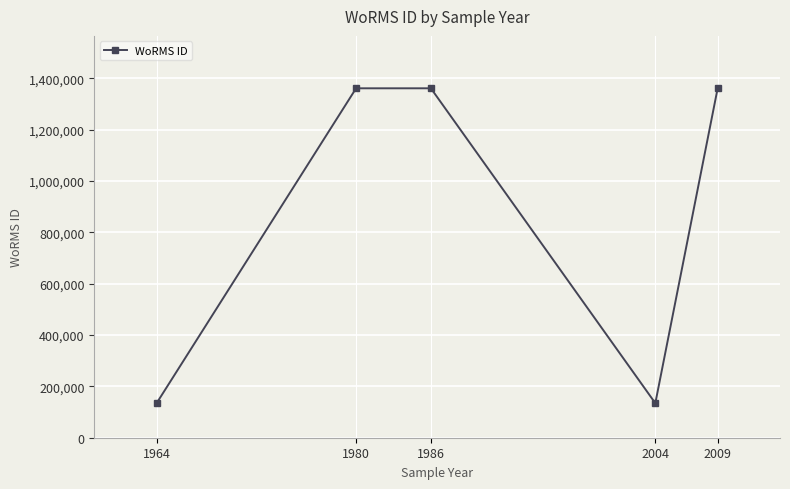

What is the ratio of the value at 1964 to the value at 2004?

1.0